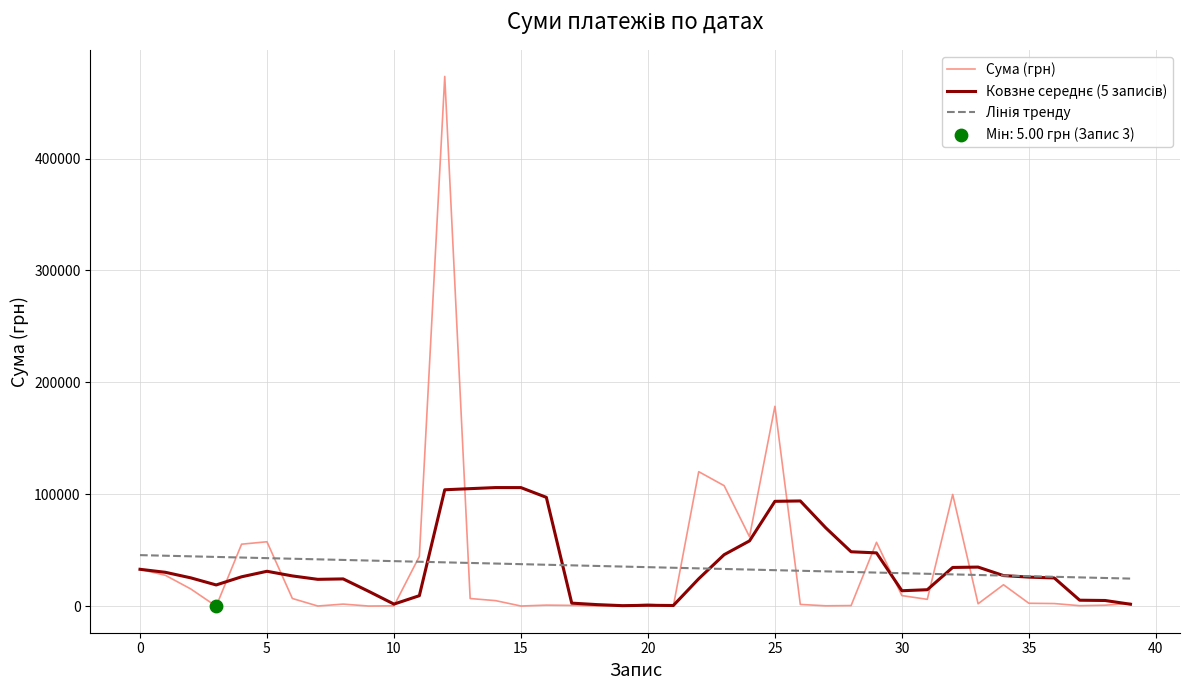

Which series has the largest range (max minus min)?

Сума (грн)